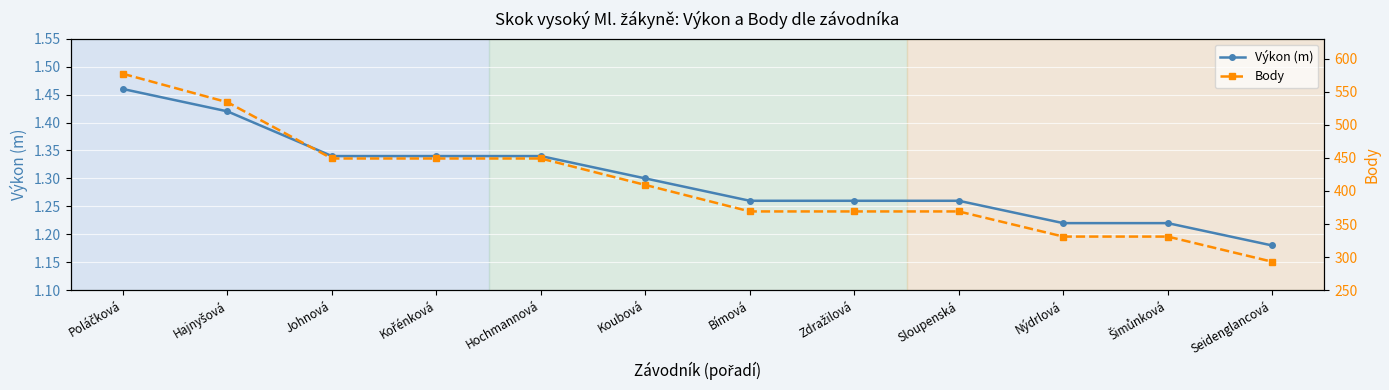

At which label does Body first exceed 409?

Poláčková